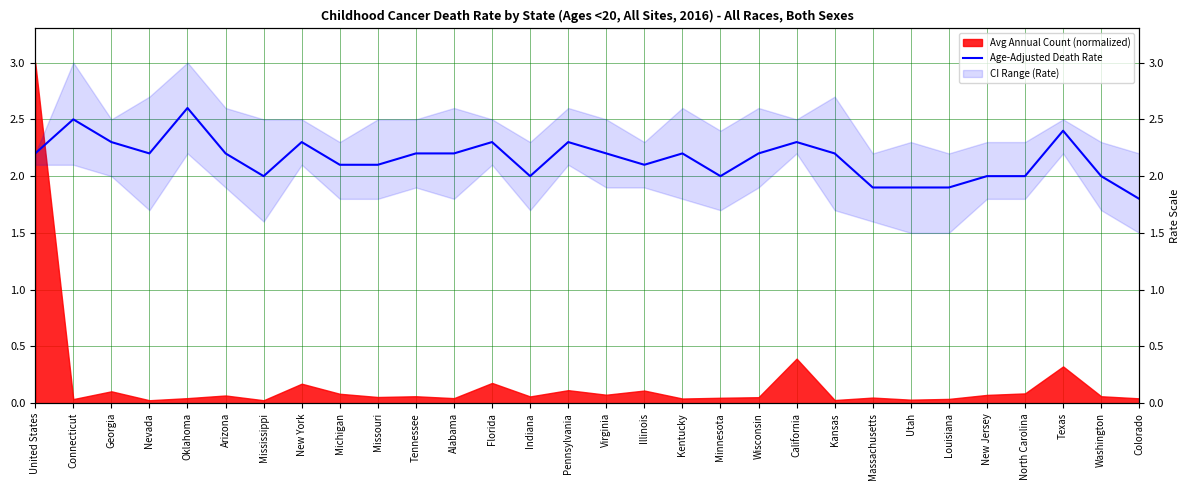

At which label is the value closest to 2?

Mississippi